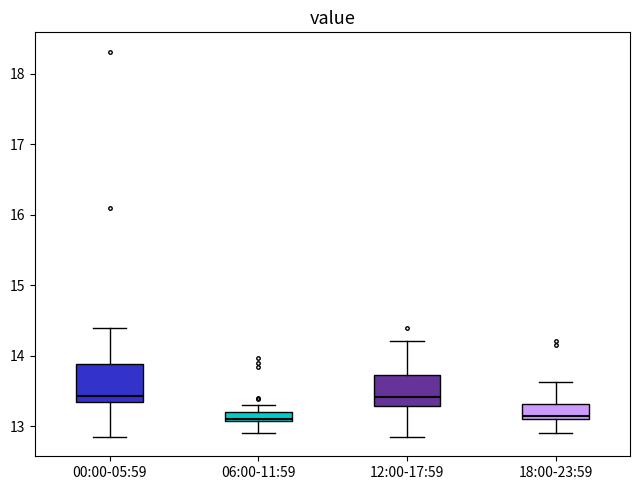

Where does the lower whisker of the box for 00:00-05:59 end on the y-axis? The values are not printed on the chart, so give them approximately, as read against the axis.

12.8